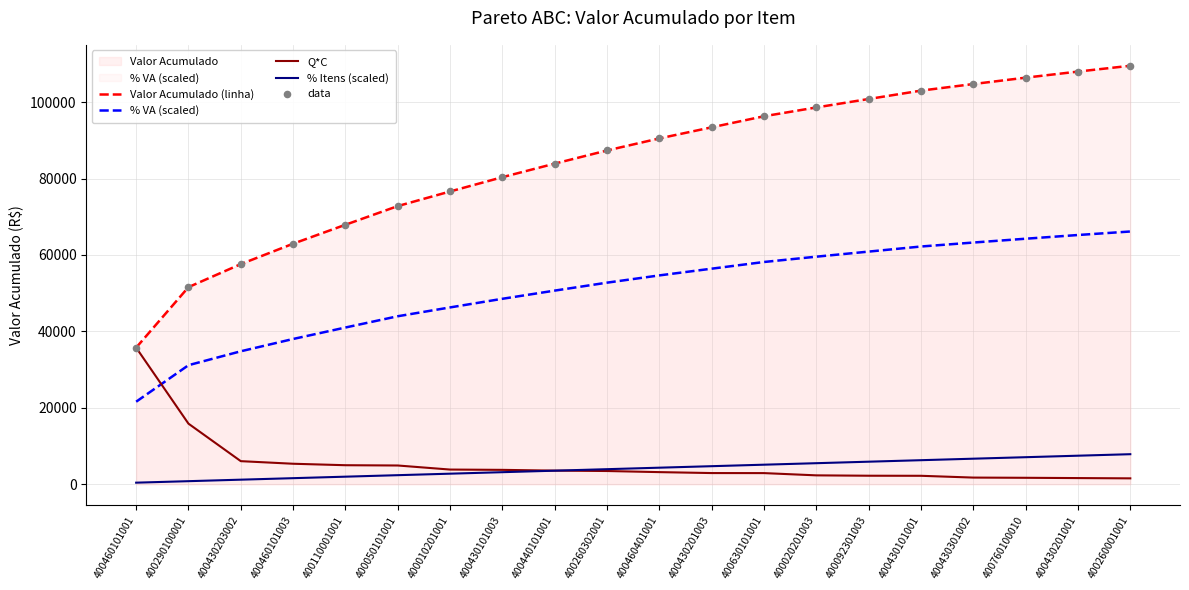

Is the value of % Itens (scaled) at 400260302001 greater than the value of Valor Acumulado (linha) at 400430301002?

No